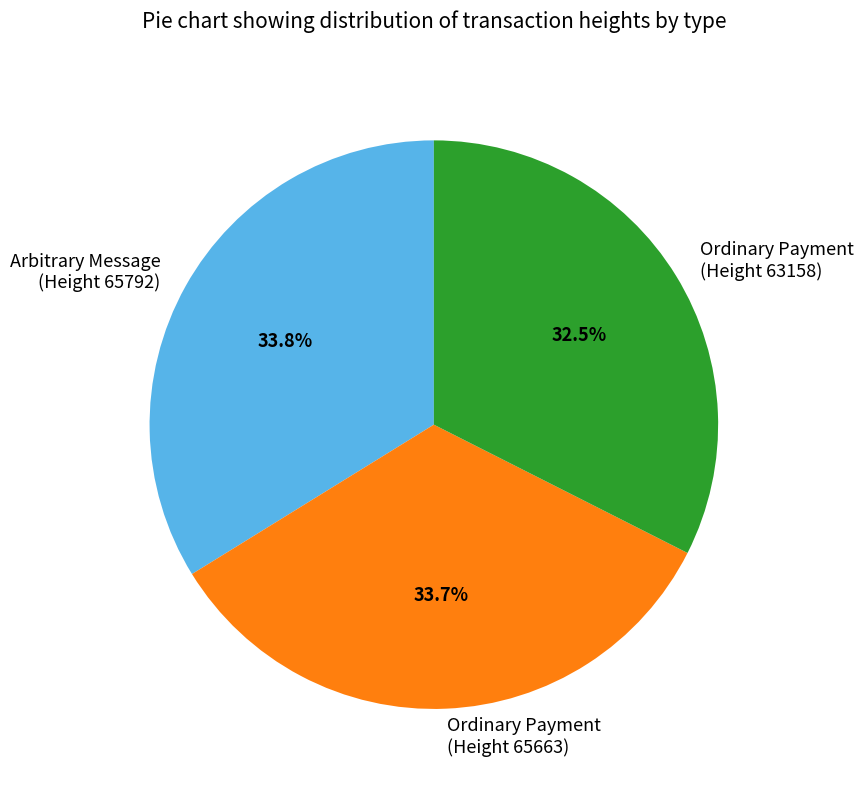

Approximately how many times larger is the value at Ordinary Payment (Height 63158) compared to Arbitrary Message (Height 65792)?

1.0